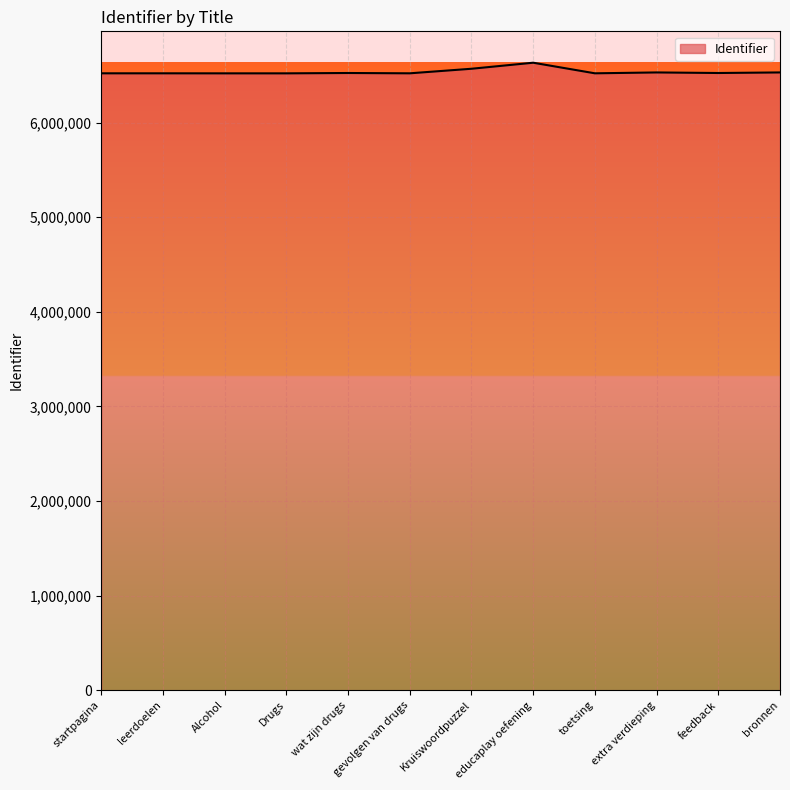

What is the smallest value displayed?

6519651